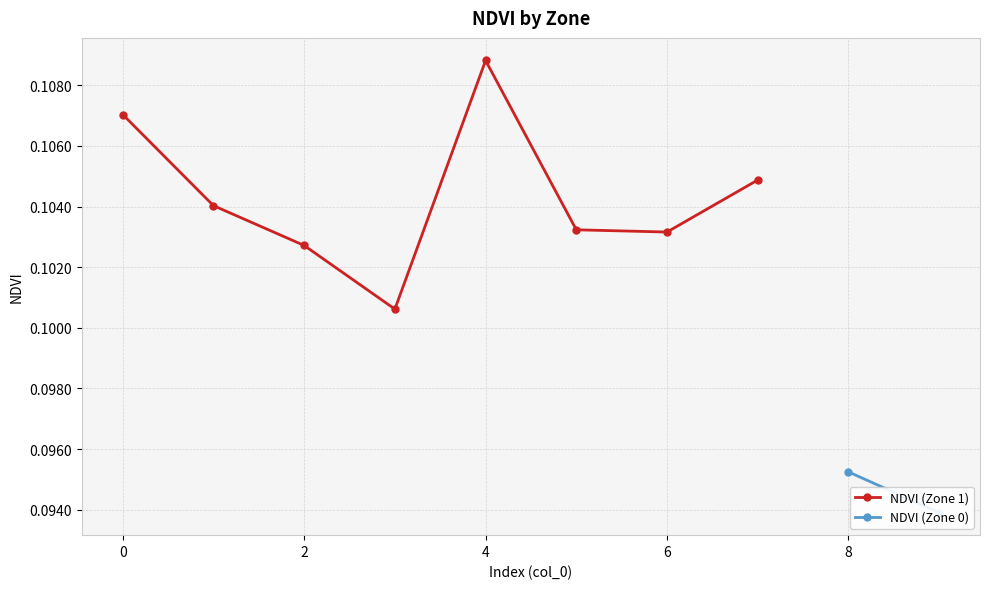

True or false: the data has more than 1 interior local peaks.

False